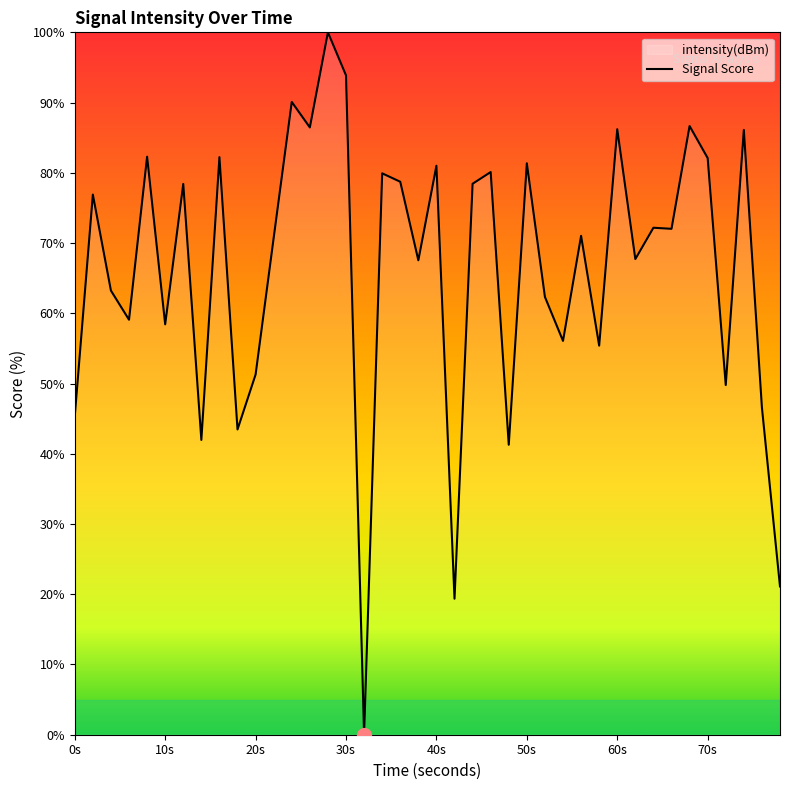

What is the value of the 33rd point from the left?

72.2